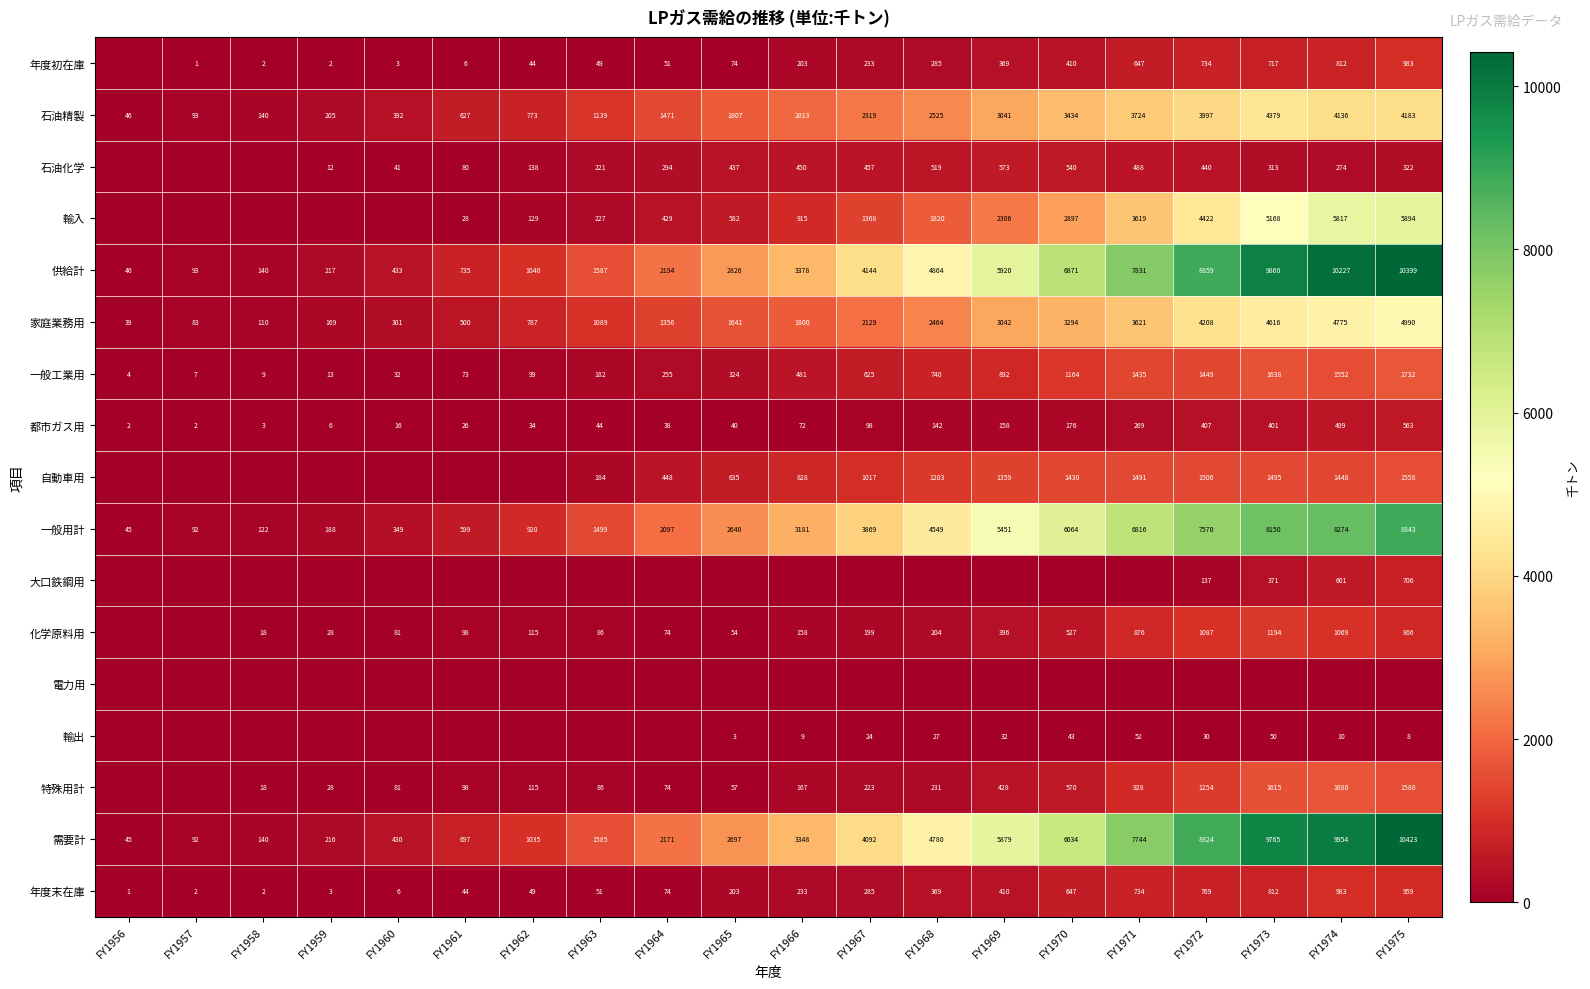

The 需要計 series shows 17031 at FY1975. True or false?

False